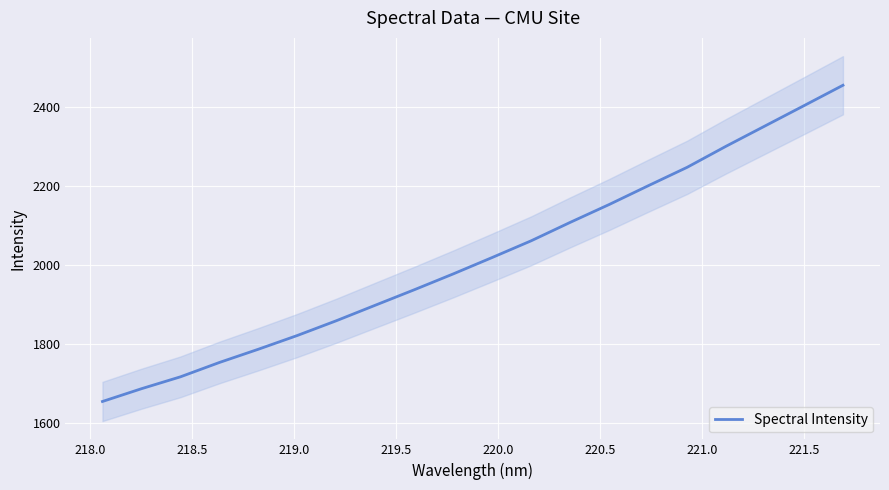

What is the lowest value of the Spectral Intensity series?

1655.2